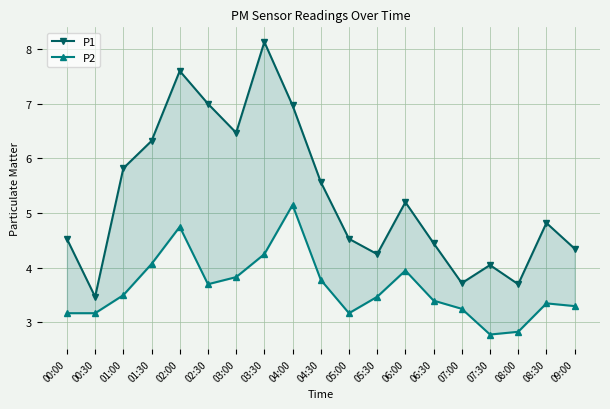

What is the label of the 14th point from the left?

06:30